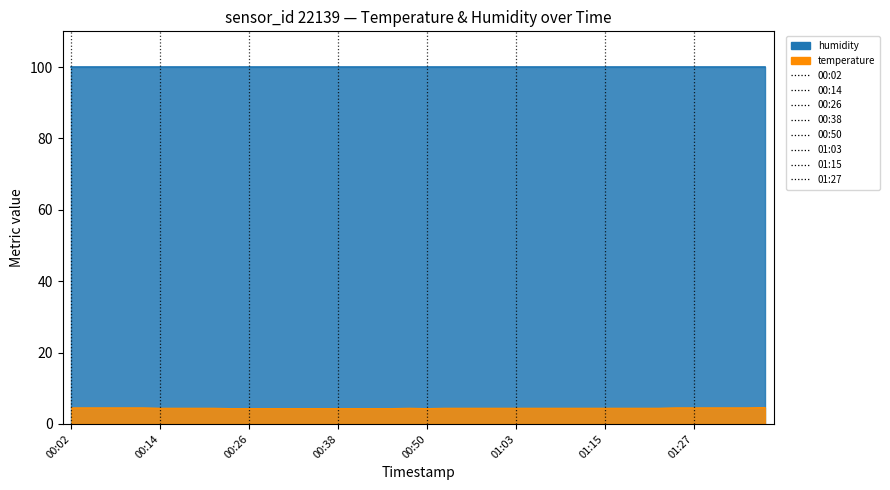

What position from the right is 00:24?

31